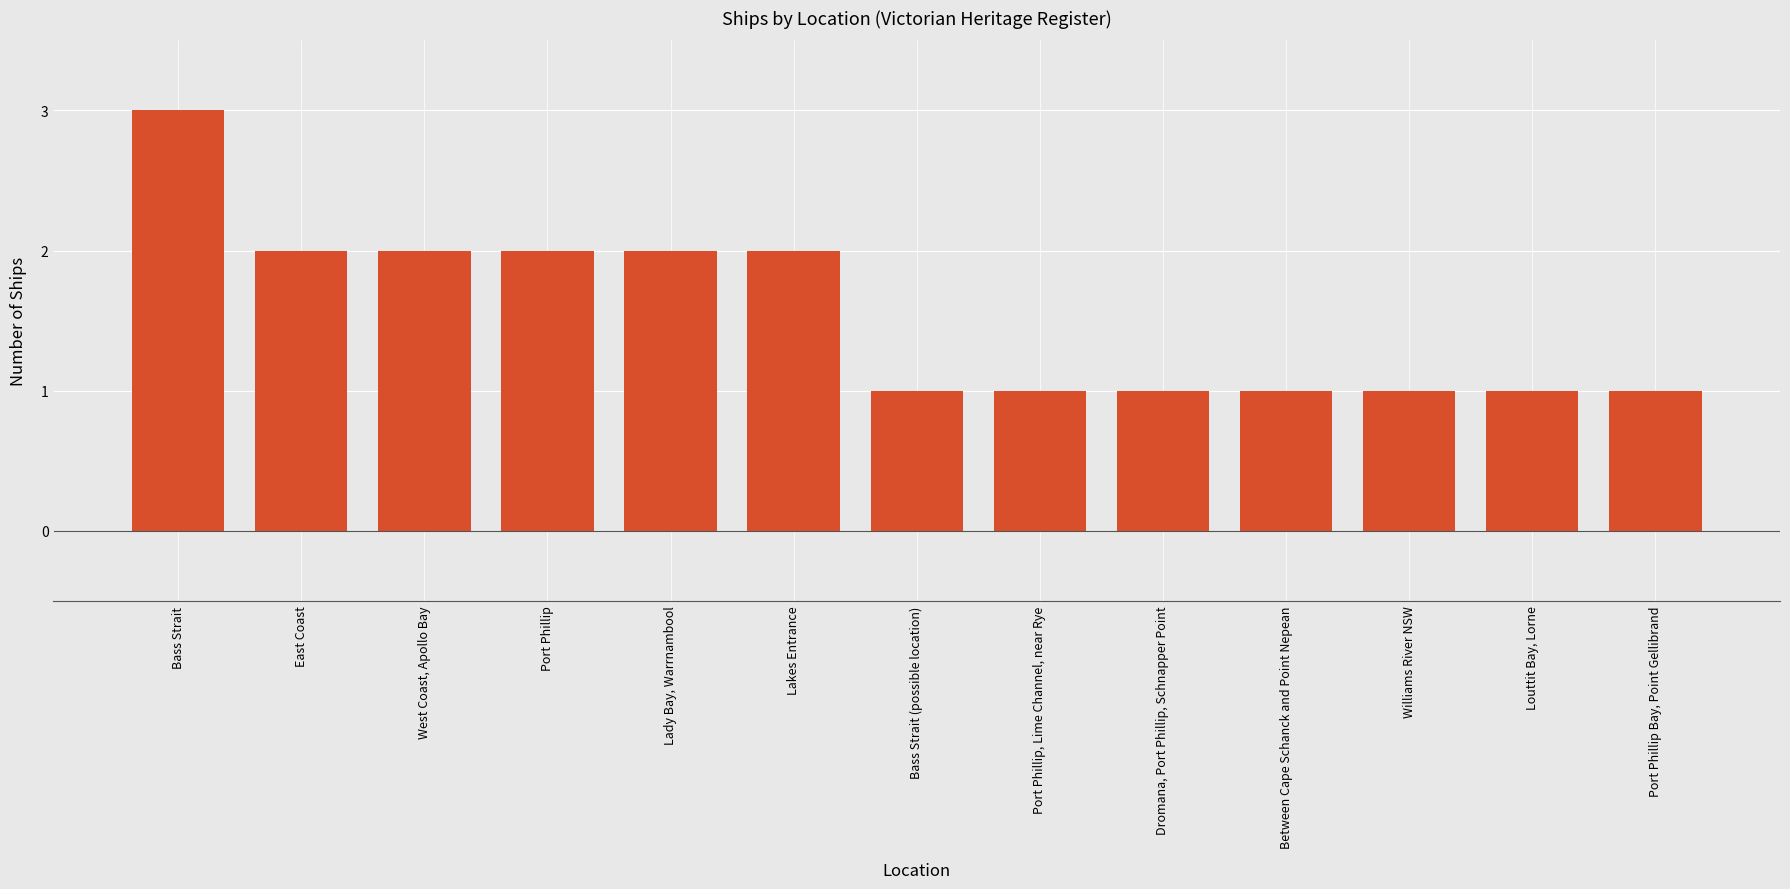

What is the sum of all values?

20